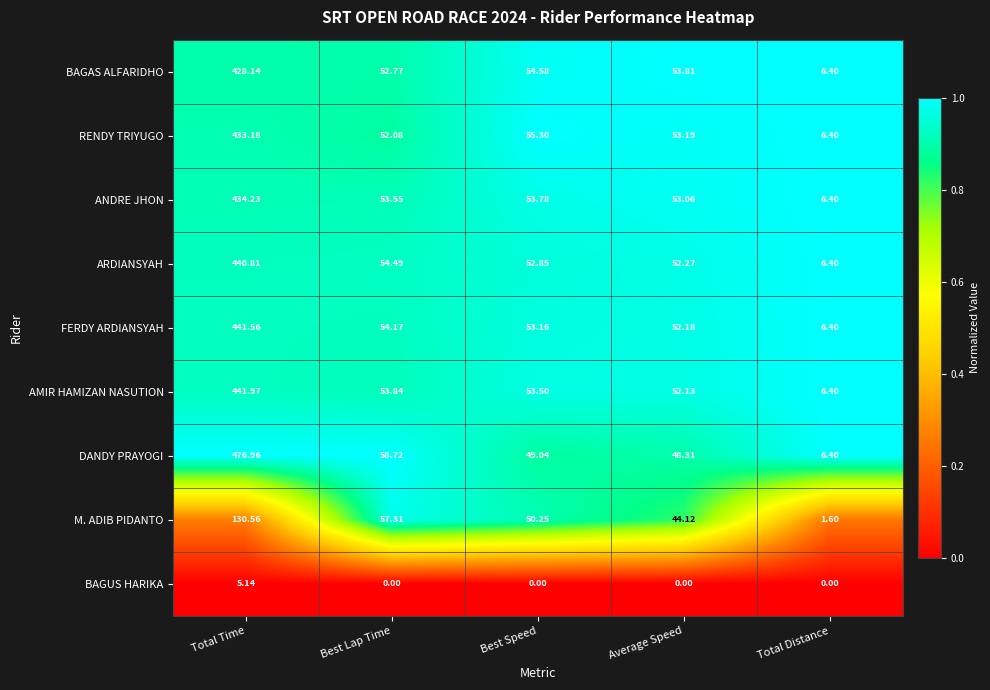

At which label does FERDY ARDIANSYAH first exceed 53?

Total Time